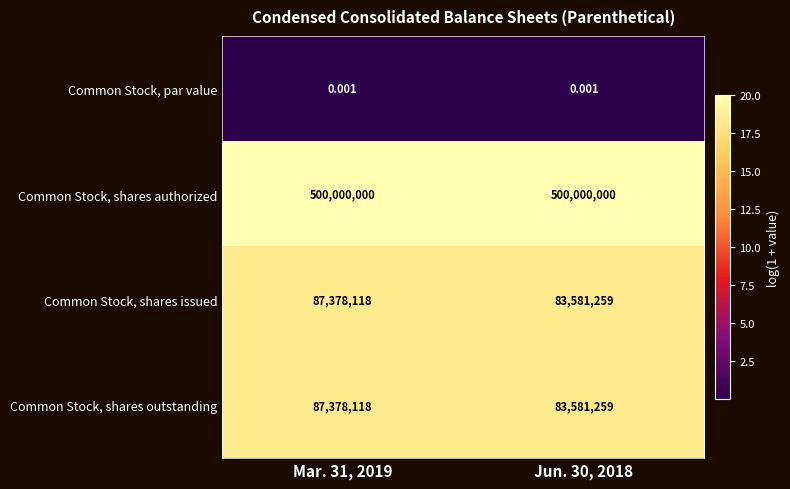

Which series has the largest total across all categories?

Common Stock, shares authorized